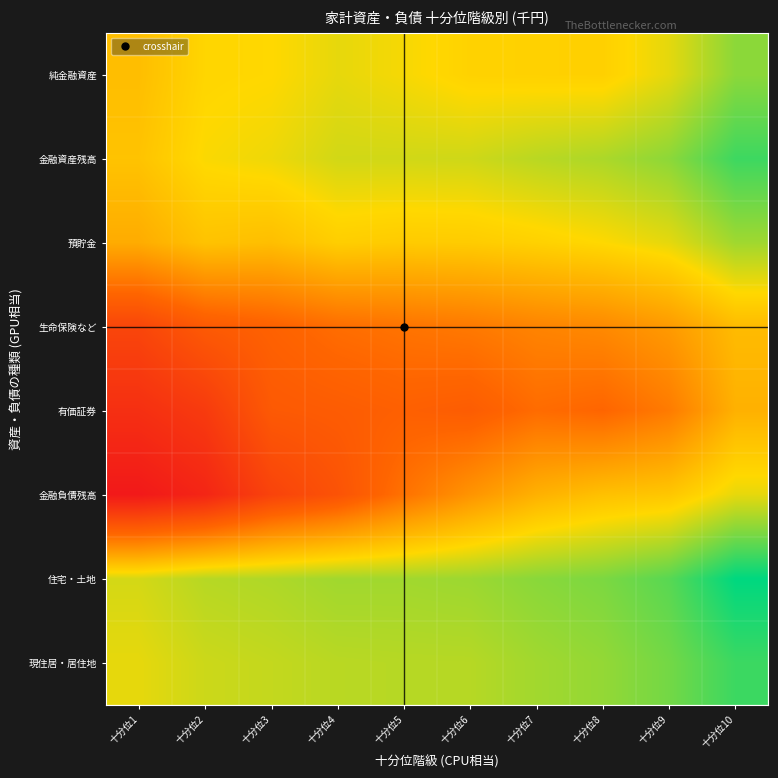

Reading left to right, list all the values displayed in this chart.

純金融資産: 十分位1=8.8	十分位2=9.1	十分位3=9.1	十分位4=9.3	十分位5=9.2	十分位6=9.1	十分位7=9.0	十分位8=9.0	十分位9=9.3	十分位10=9.8
金融資産残高: 十分位1=8.9	十分位2=9.2	十分位3=9.2	十分位4=9.4	十分位5=9.4	十分位6=9.4	十分位7=9.5	十分位8=9.6	十分位9=9.8	十分位10=10.3
預貯金: 十分位1=8.5	十分位2=8.8	十分位3=8.8	十分位4=9.0	十分位5=9.0	十分位6=9.0	十分位7=9.0	十分位8=9.1	十分位9=9.3	十分位10=9.7
生命保険など: 十分位1=7.0	十分位2=7.4	十分位3=7.5	十分位4=7.7	十分位5=7.8	十分位6=7.9	十分位7=8.0	十分位8=8.1	十分位9=8.3	十分位10=8.7
有価証券: 十分位1=6.6	十分位2=6.8	十分位3=7.4	十分位4=7.4	十分位5=7.5	十分位6=7.4	十分位7=7.7	十分位8=7.6	十分位9=7.9	十分位10=8.6
金融負債残高: 十分位1=6.1	十分位2=6.4	十分位3=6.9	十分位4=7.3	十分位5=7.8	十分位6=8.2	十分位7=8.6	十分位8=8.8	十分位9=8.9	十分位10=9.3
住宅・土地: 十分位1=9.4	十分位2=9.6	十分位3=9.6	十分位4=9.7	十分位5=9.7	十分位6=9.7	十分位7=9.8	十分位8=9.9	十分位9=10.1	十分位10=10.6
現住居・居住地: 十分位1=9.3	十分位2=9.4	十分位3=9.5	十分位4=9.5	十分位5=9.6	十分位6=9.6	十分位7=9.7	十分位8=9.8	十分位9=10.0	十分位10=10.3